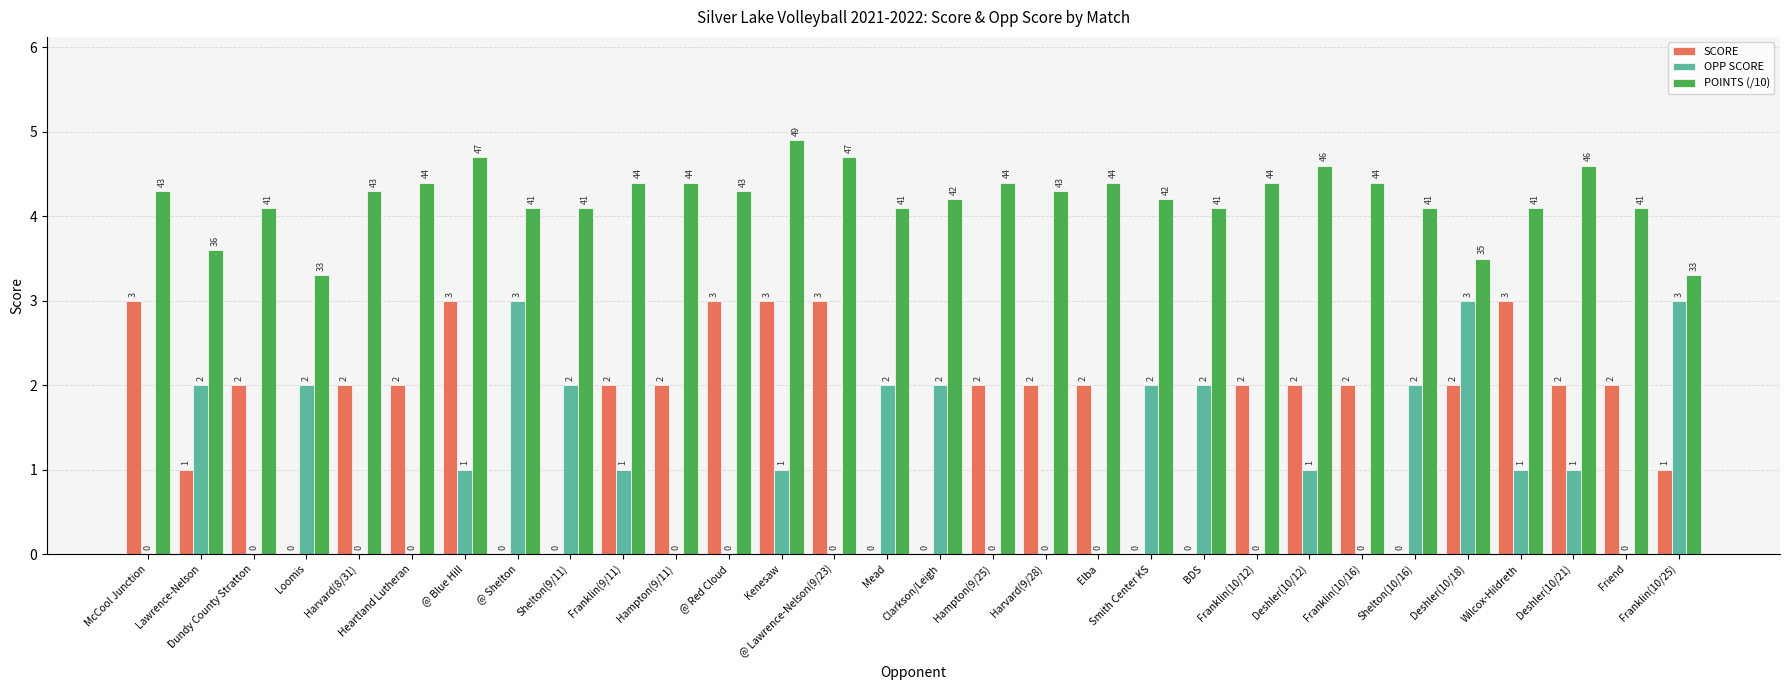

Which series changed the most between Lawrence-Nelson and Mead?

SCORE